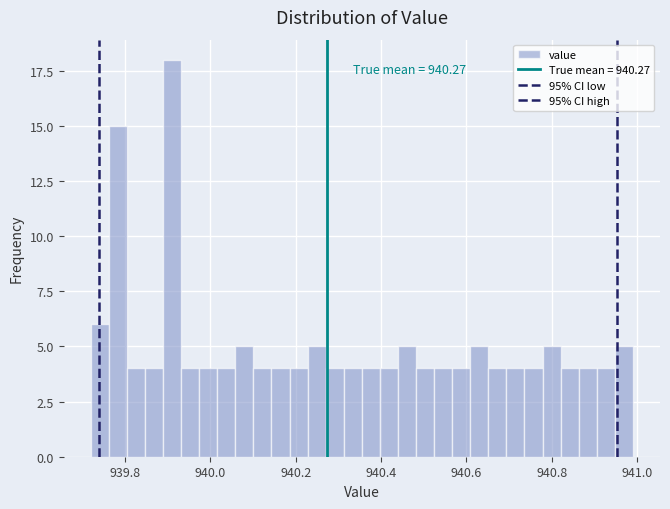

Around what value on the x-axis is the tallest bar? Give the approximate position of its centre, as read against the axis.

939.92